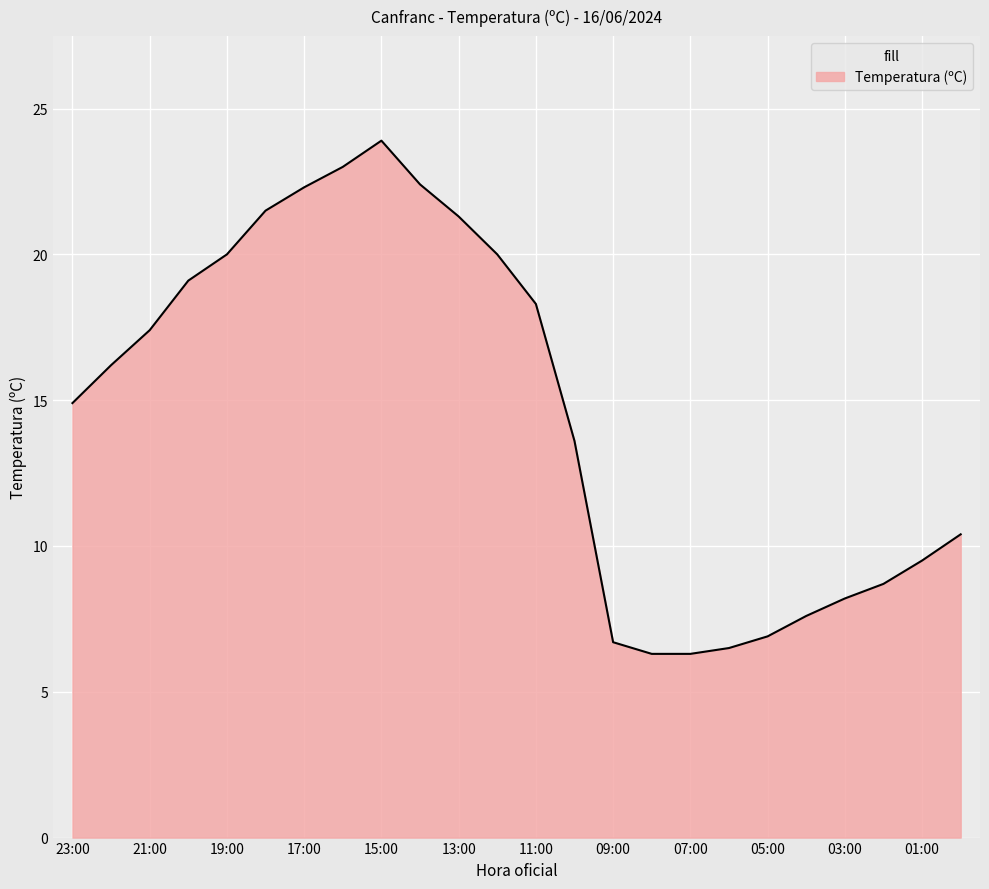

What is the difference between the maximum and minimum values?

17.6